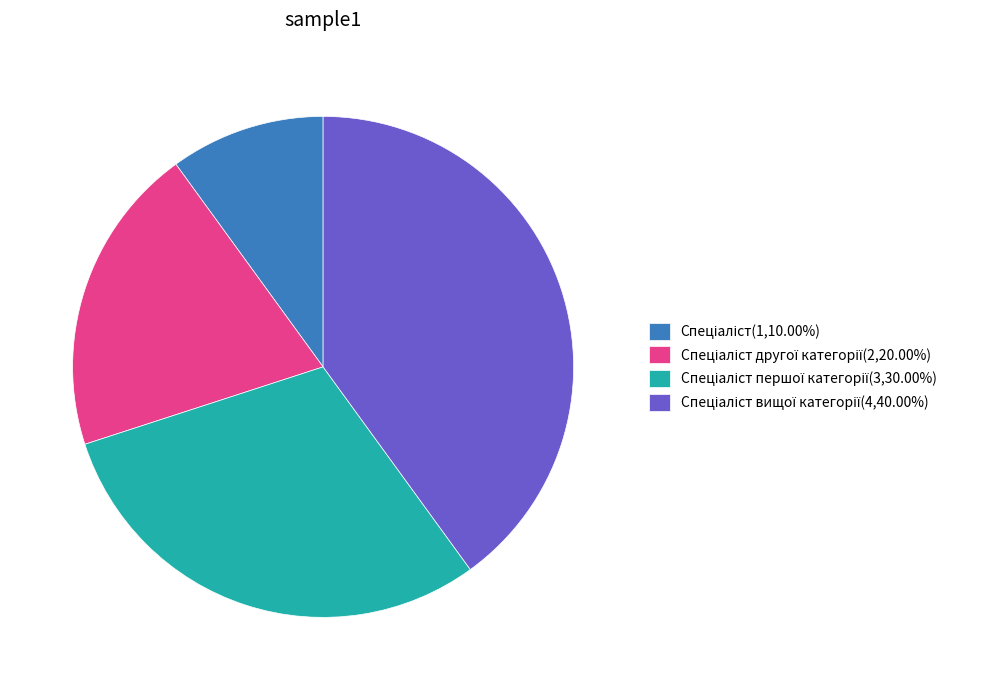

Is there a majority slice in this chart?

No